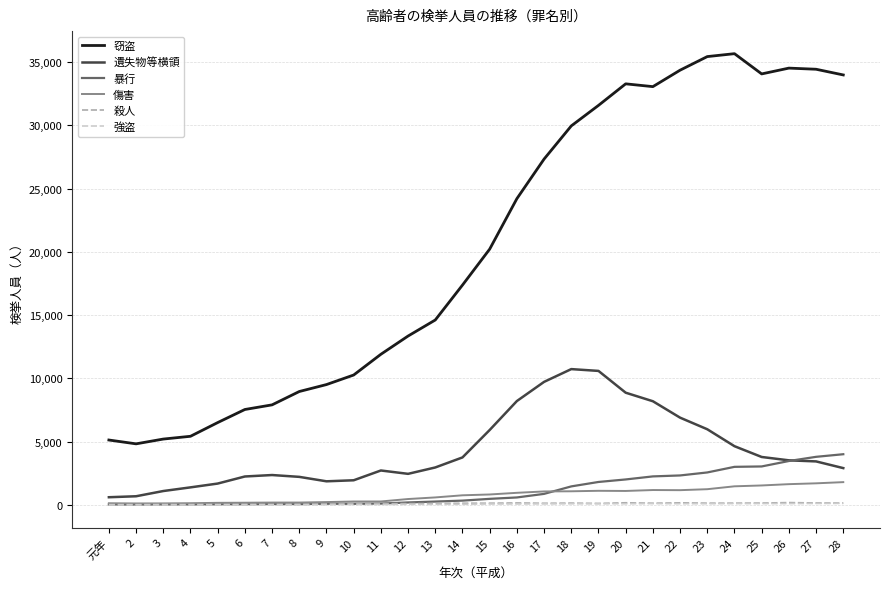

What is the spread (max minus min) of values at 14?

17316